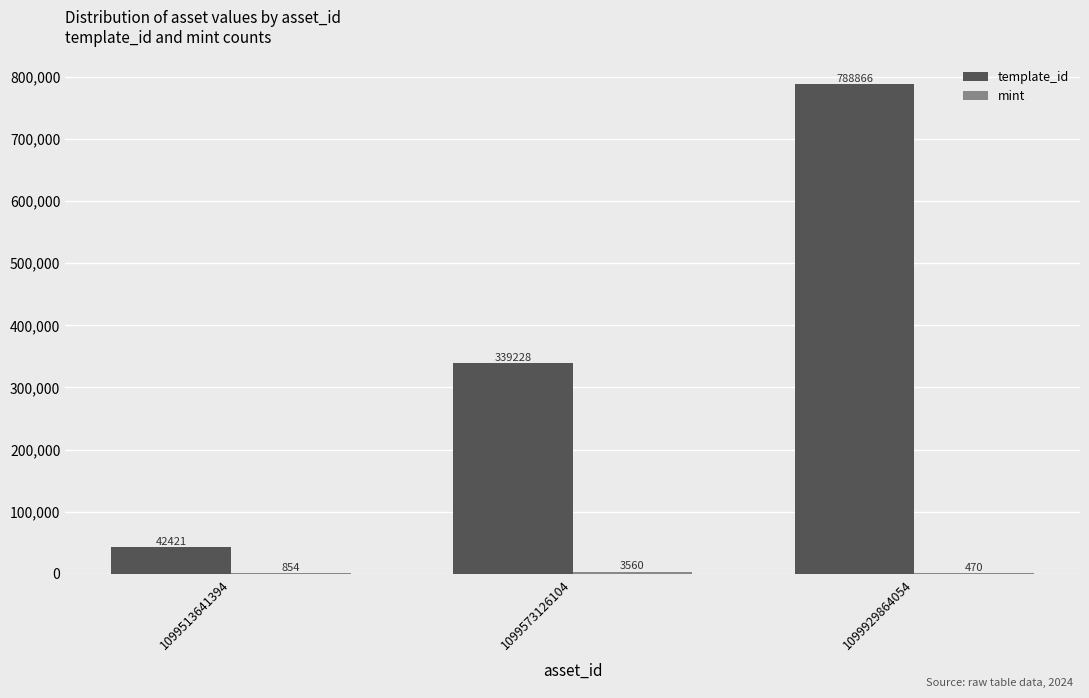

What is the sum of the template_id values at 1099929864054 and 1099513641394?

831287